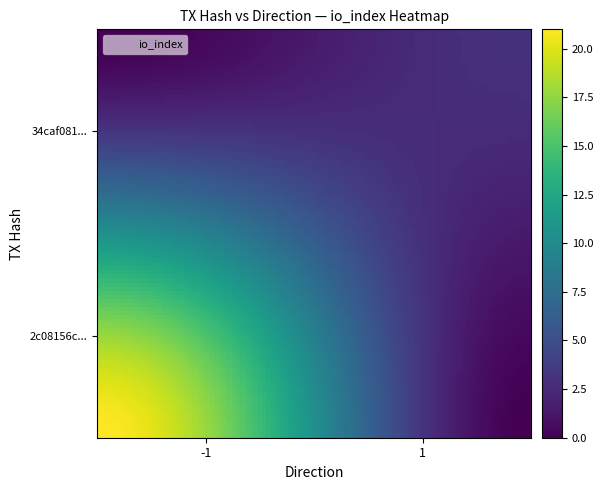

Reading left to right, extract all data points from this chart.

2c08156cbfcdbd7612e51a98213f38a3a83165b: direction=-1	io_index=21
34caf0815e725e88036f5c6db86c2dd62012050: direction=1	io_index=3